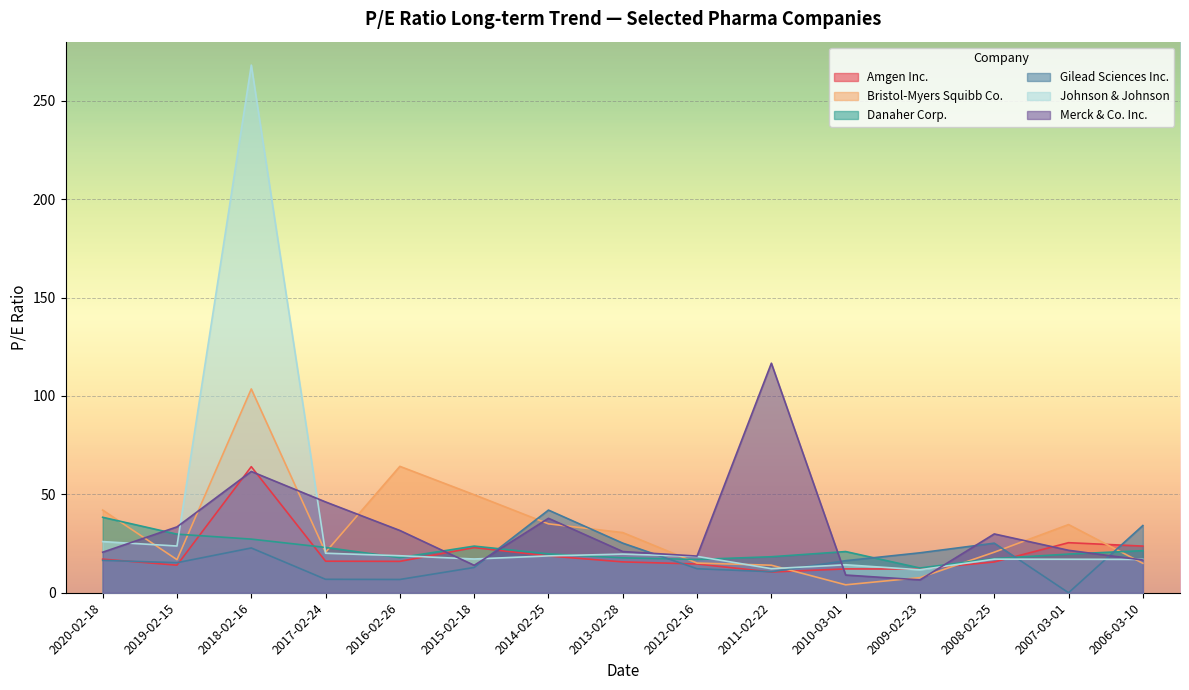

Where does the Bristol-Myers Squibb Co. series first go above 20?

2020-02-18